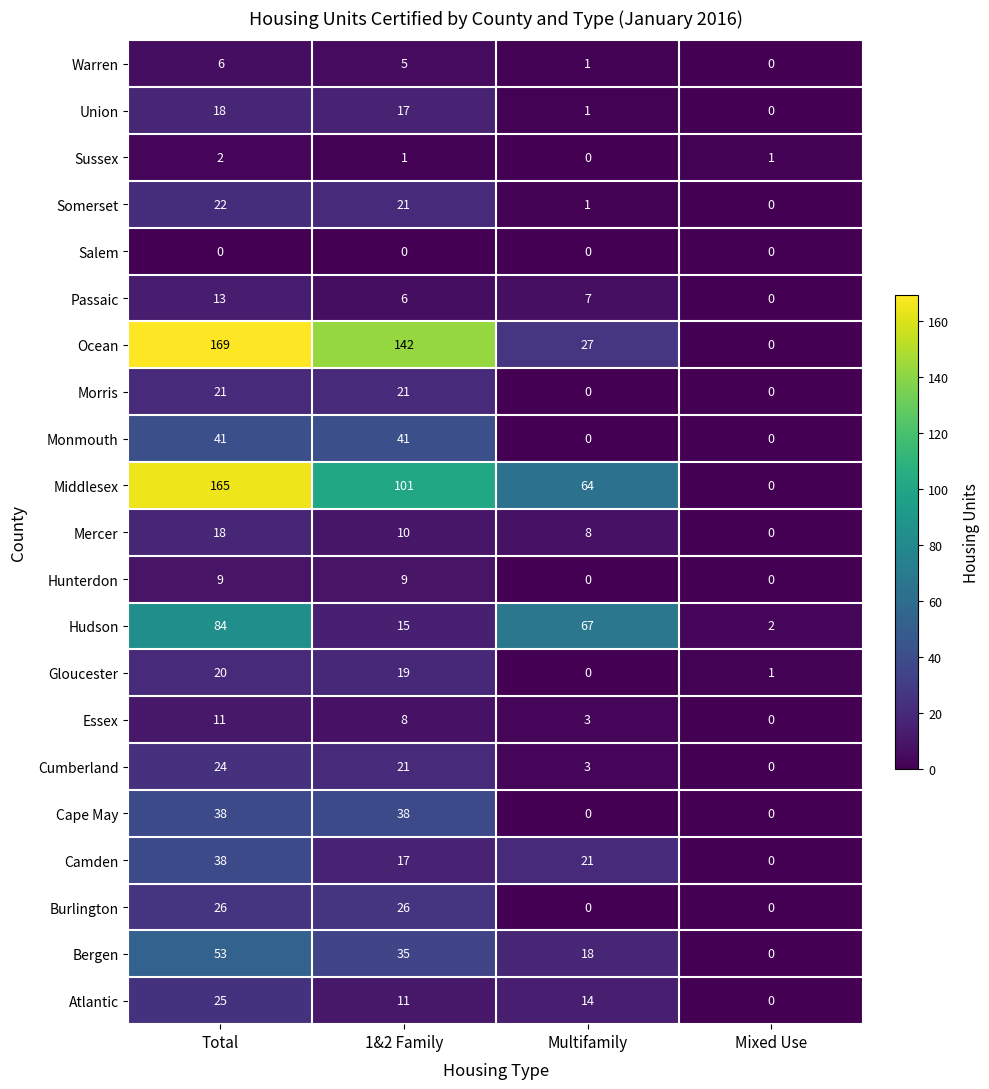

At how many categories does at least one series exceed 19?

3